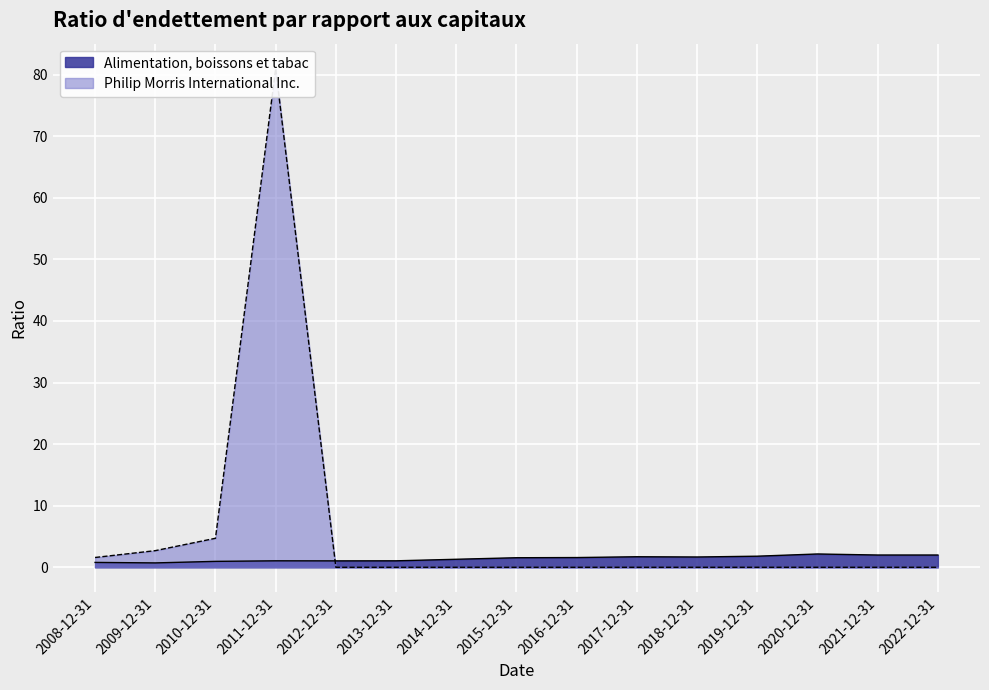

What is the value of the Alimentation, boissons et tabac point at the 8th from the left?

1.6